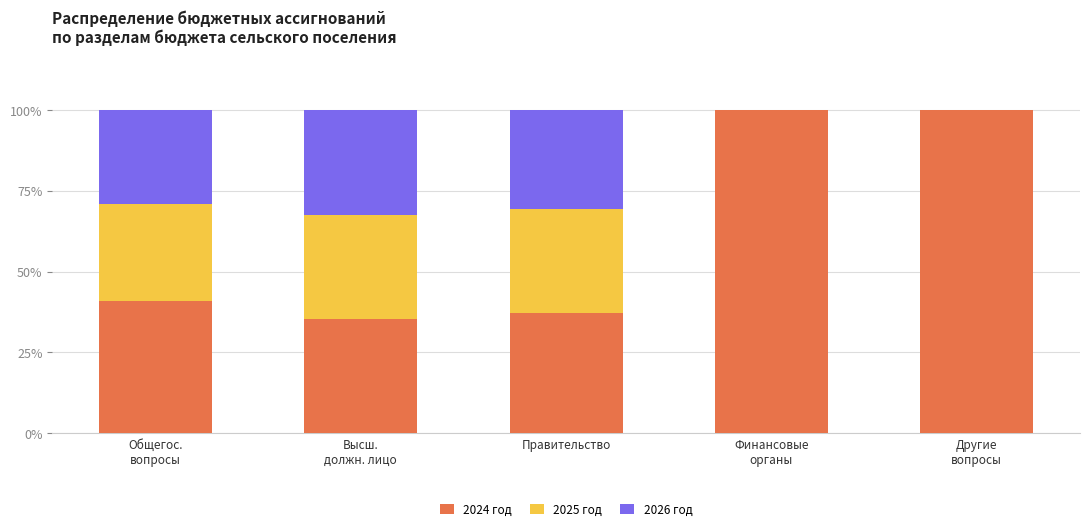

The 2024 год series shows 40.9 at Общегос.
вопросы. True or false?

True